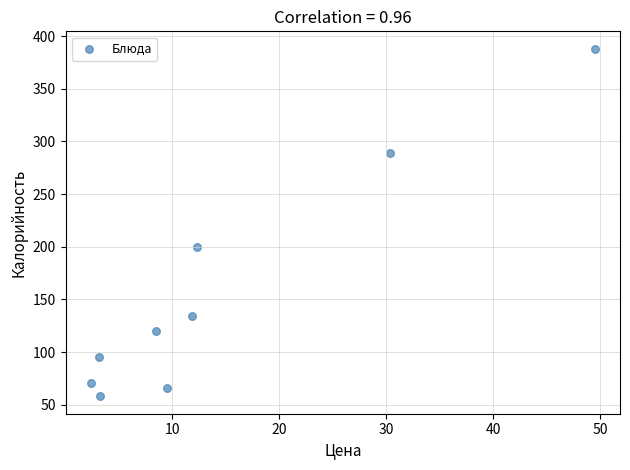

What is the range of Y values (max minus min)?

330